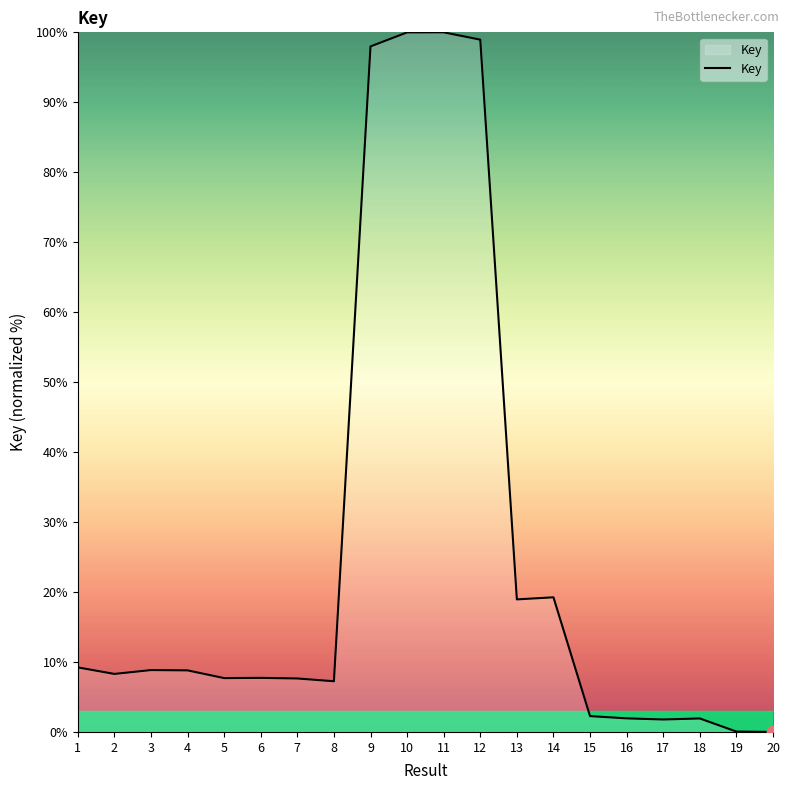

What is the difference between the maximum and minimum values?

100.0